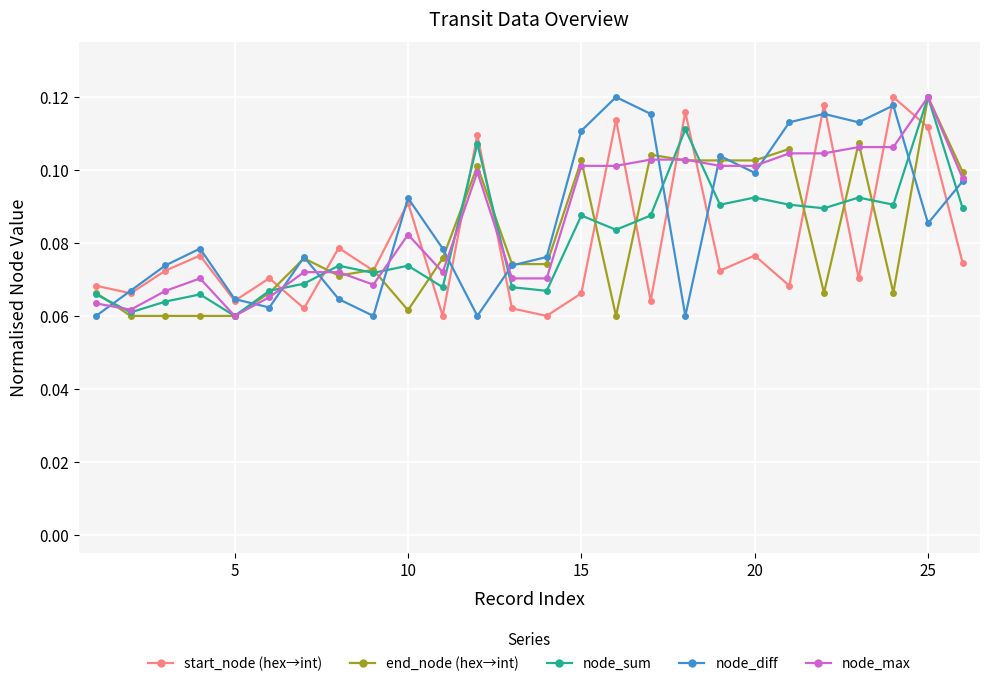

True or false: node_diff has more than 1 points higher than both neighbors.

True